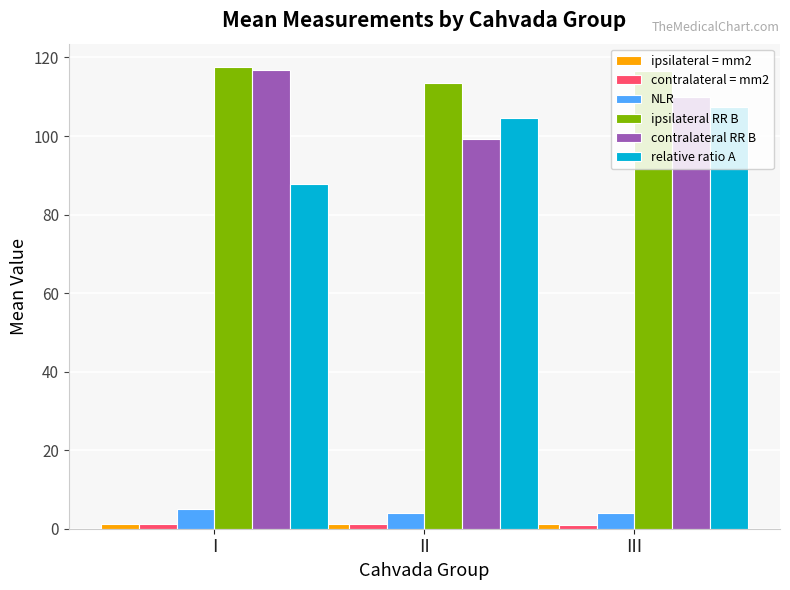

Which series has the largest total across all categories?

ipsilateral RR B